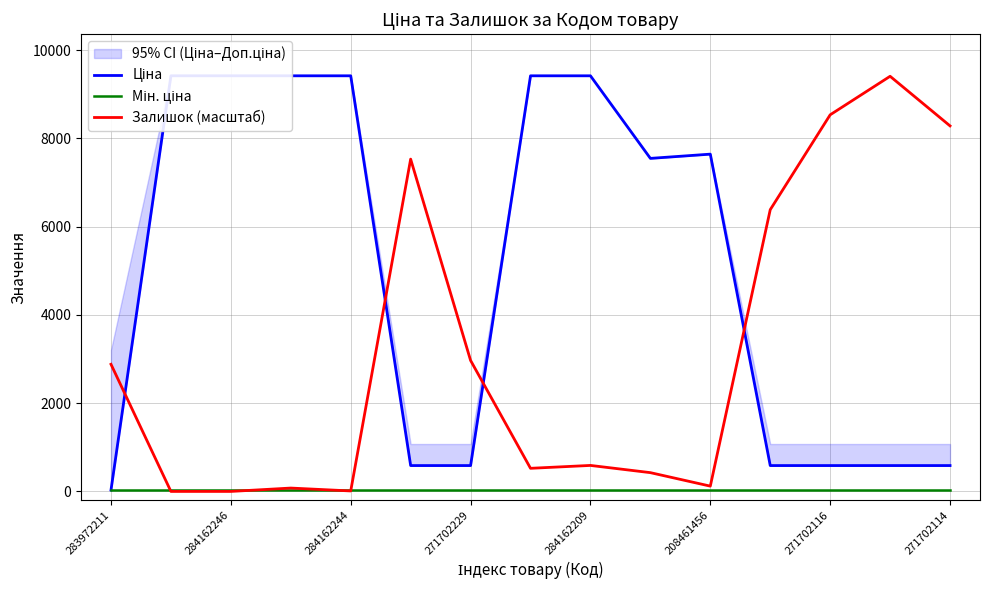

What is the highest value of the Залишок (масштаб) series?

9406.0